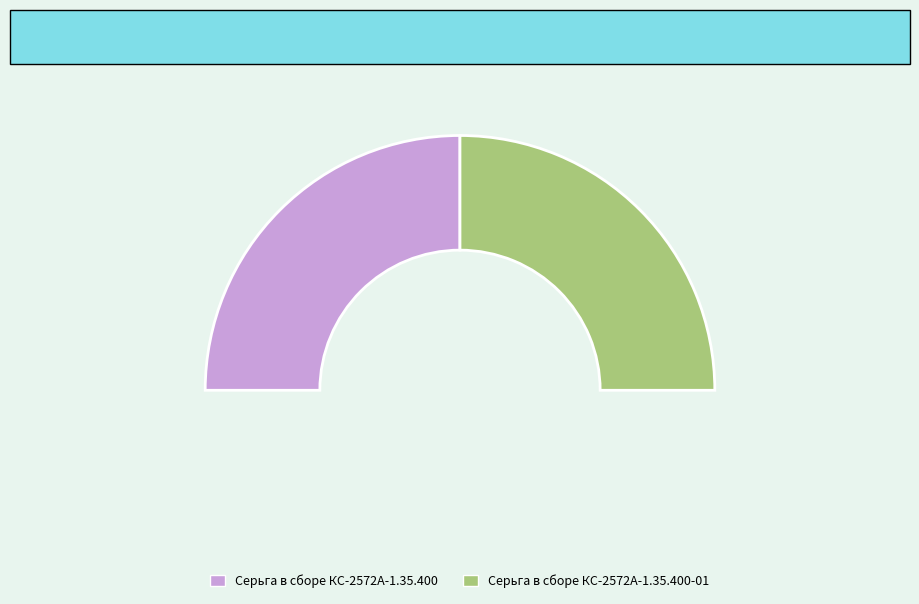

To the nearest percent, what portion does Серьга в сборе КС-2572А-1.35.400-01 represent?

50%